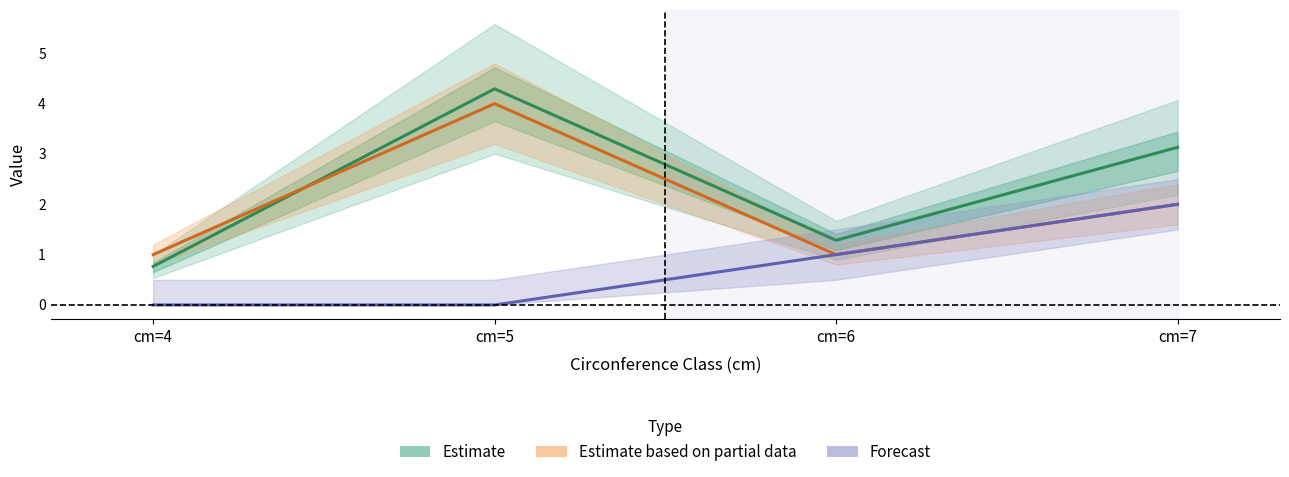

At which category does Estimate based on partial data reach its first local valley?

cm=6